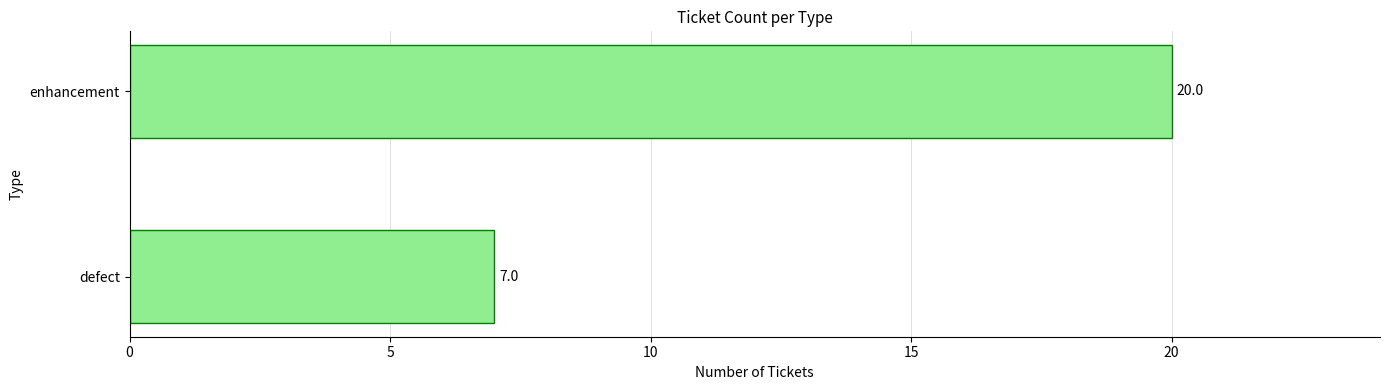

Count the values in the range 7 to 20.

2